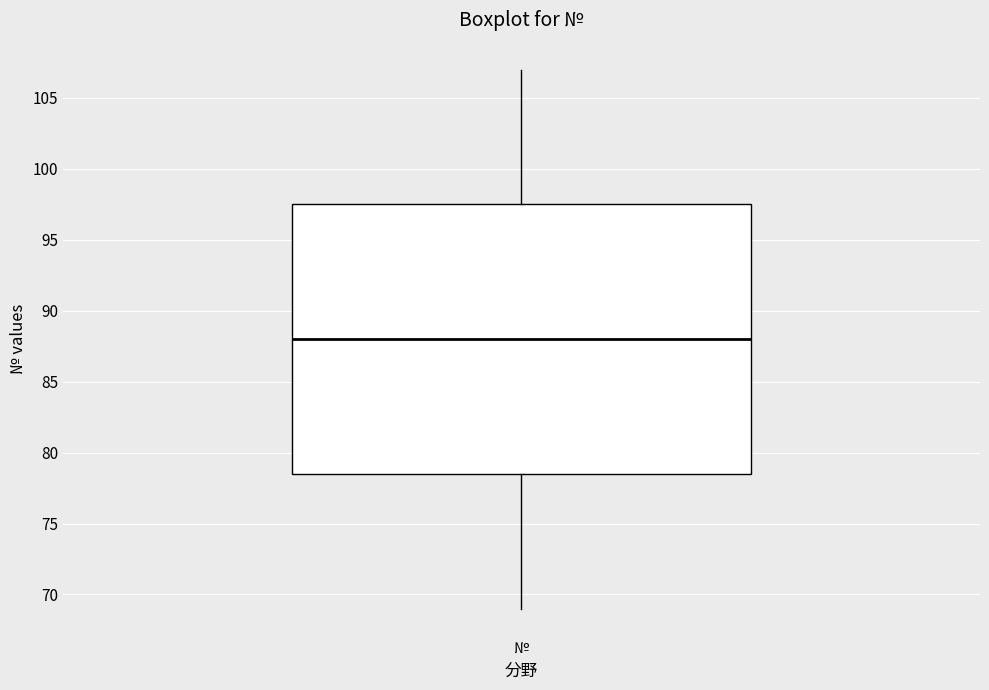

Where does the upper whisker of the box for № end on the y-axis? The values are not printed on the chart, so give them approximately, as read against the axis.

107.0